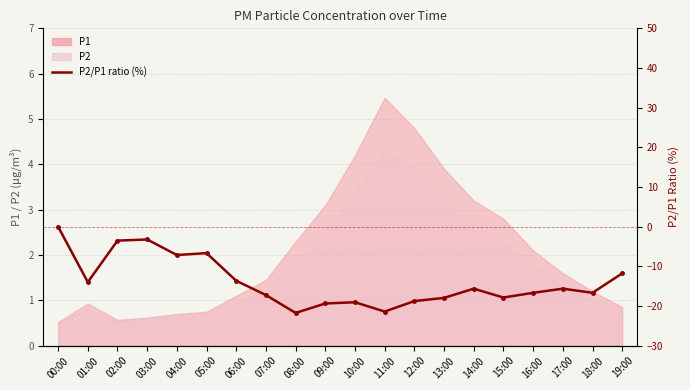

What is the sum of the values at 02:00 and 19:00?

-15.3